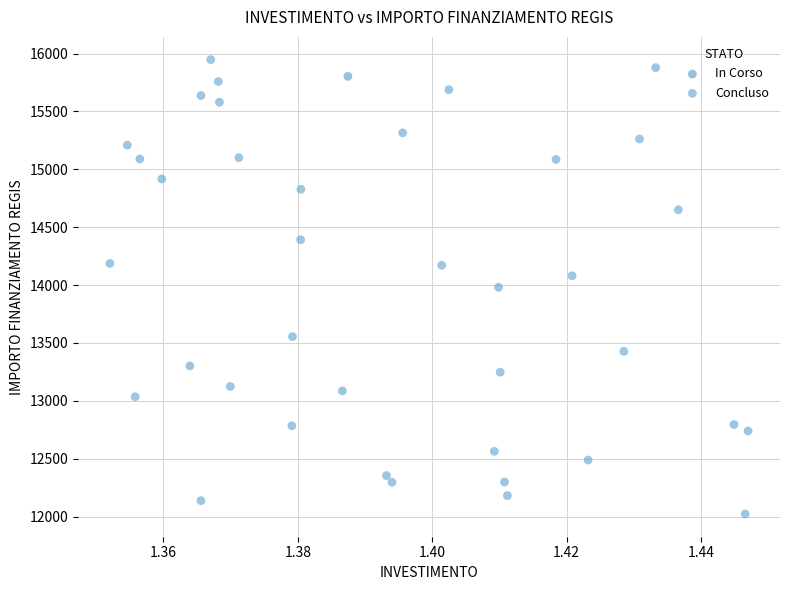

What are all the series names shown in the legend?

In Corso, Concluso